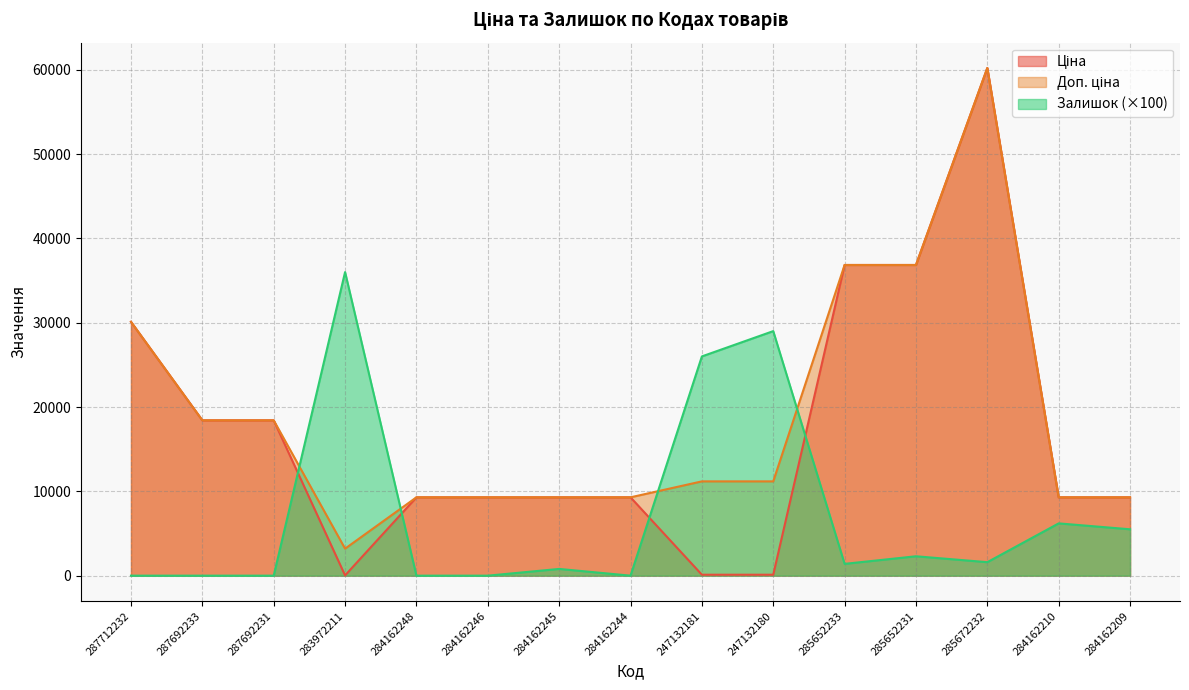

What is the value of the Залишок point at the 7th from the left?

800.0